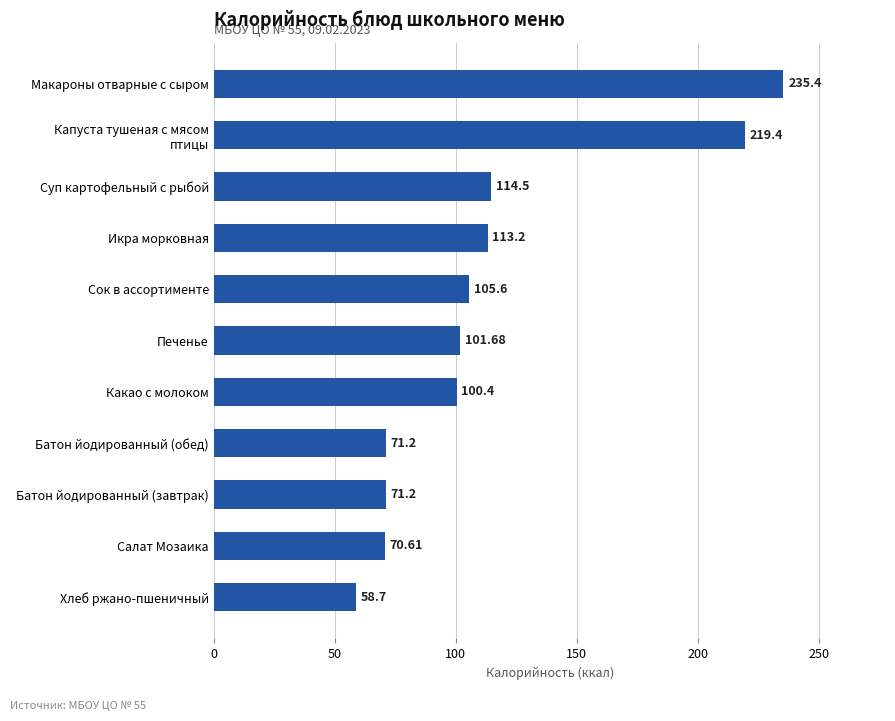

What is the difference between the maximum and minimum values?

176.7